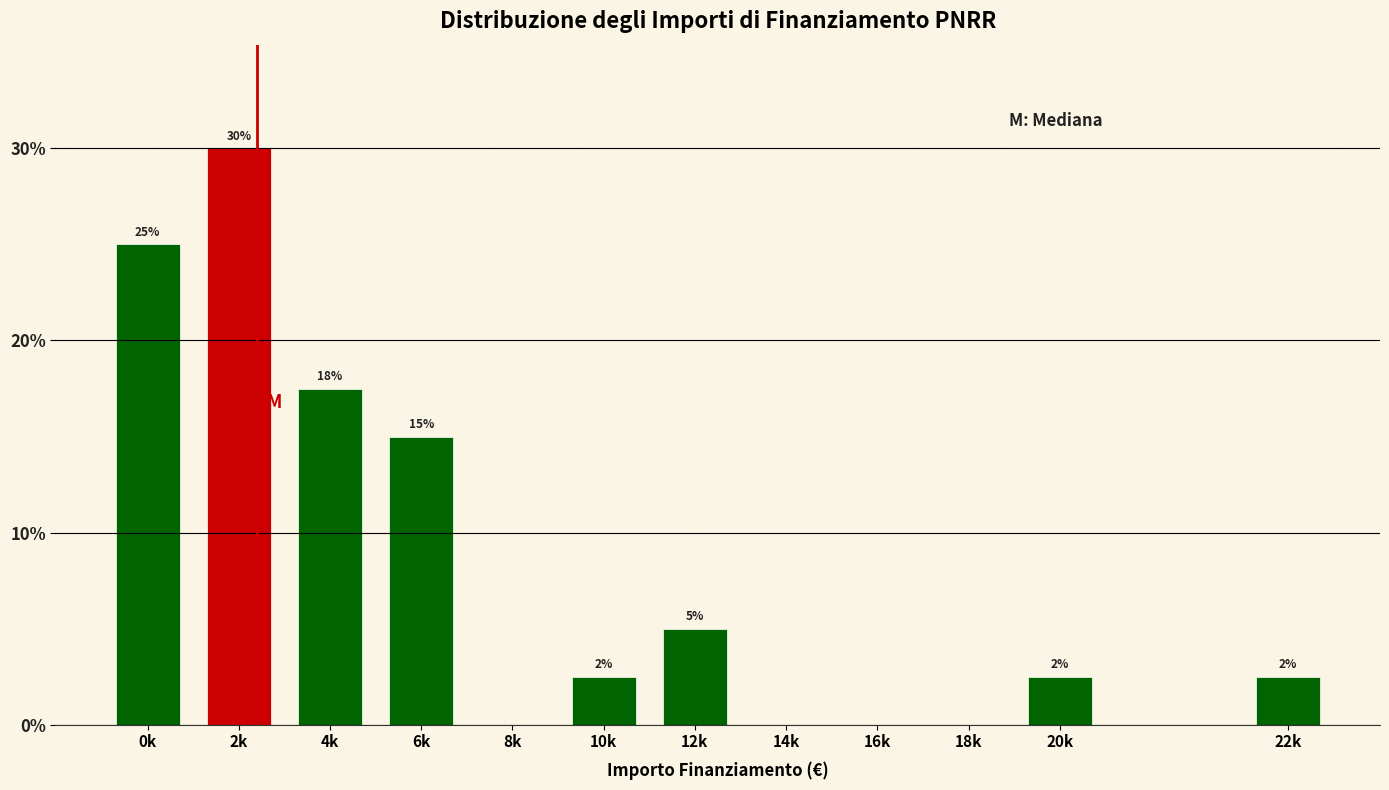

Where is the data nearest to the value 15?

6k